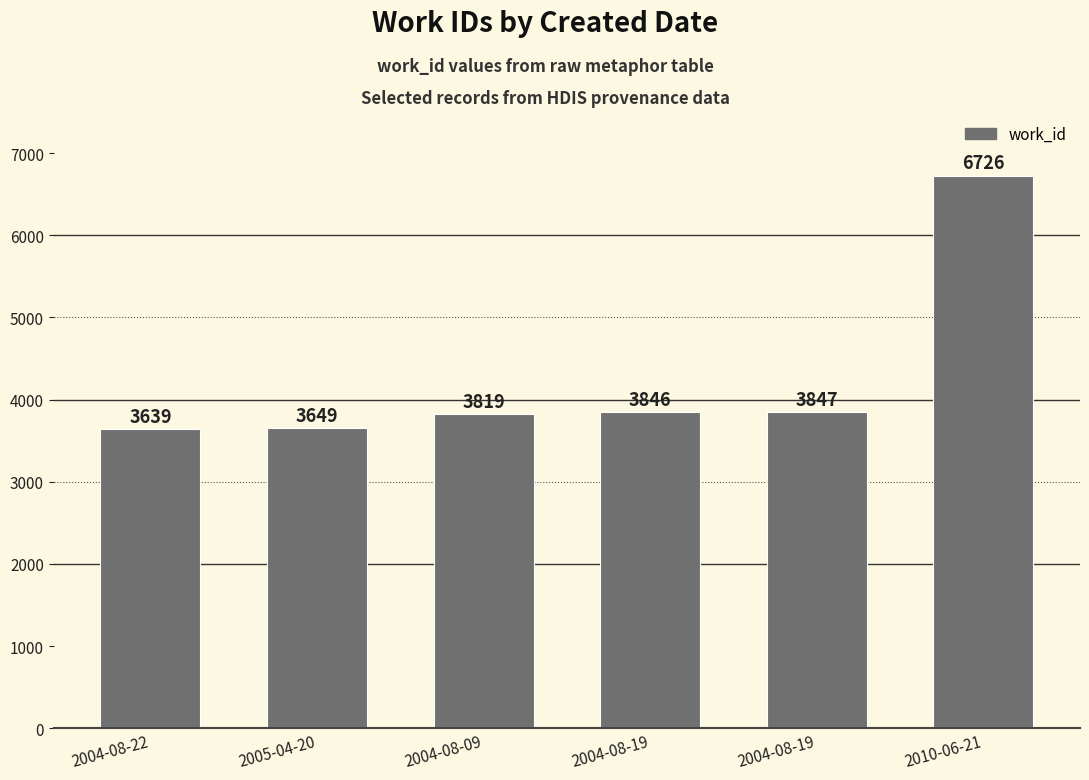

List the labels in order of value, smallest first.

2004-08-22, 2005-04-20, 2004-08-09, 2004-08-19, 2004-08-19, 2010-06-21